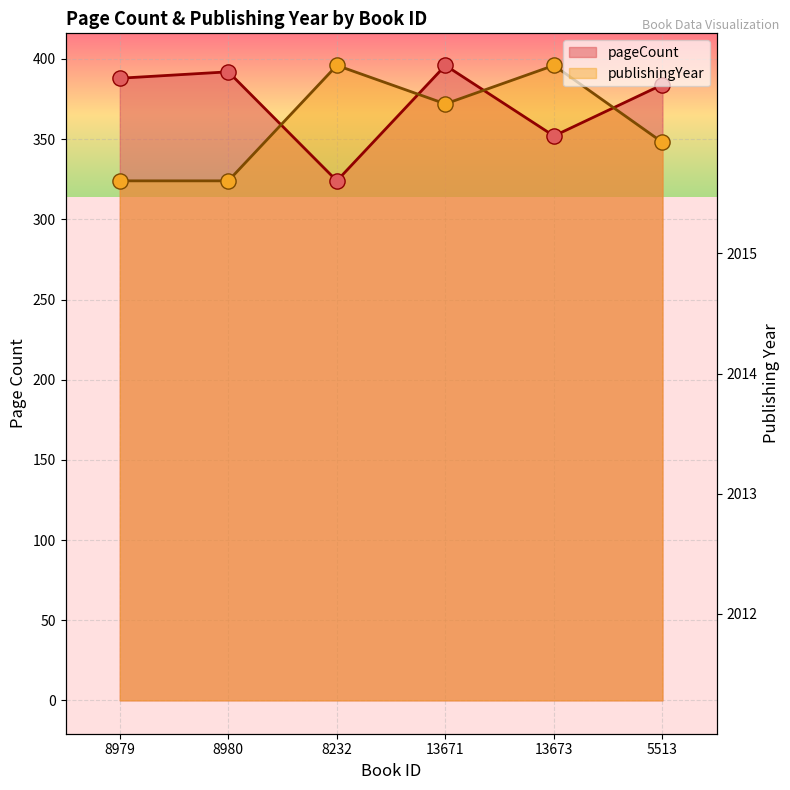

Which series contains the lowest Y value?

pageCount